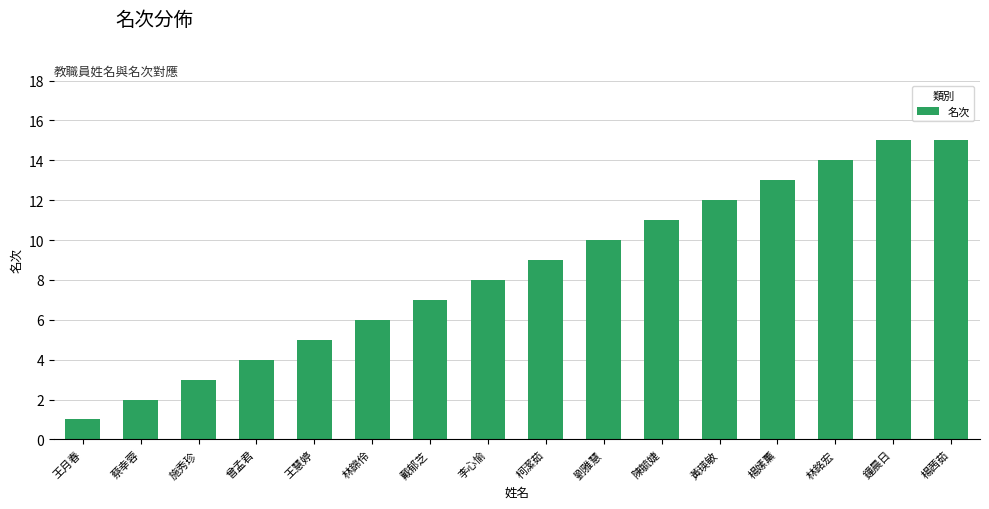

What is the change in value from 蔡幸蓉 to 鐘晨日?

+13